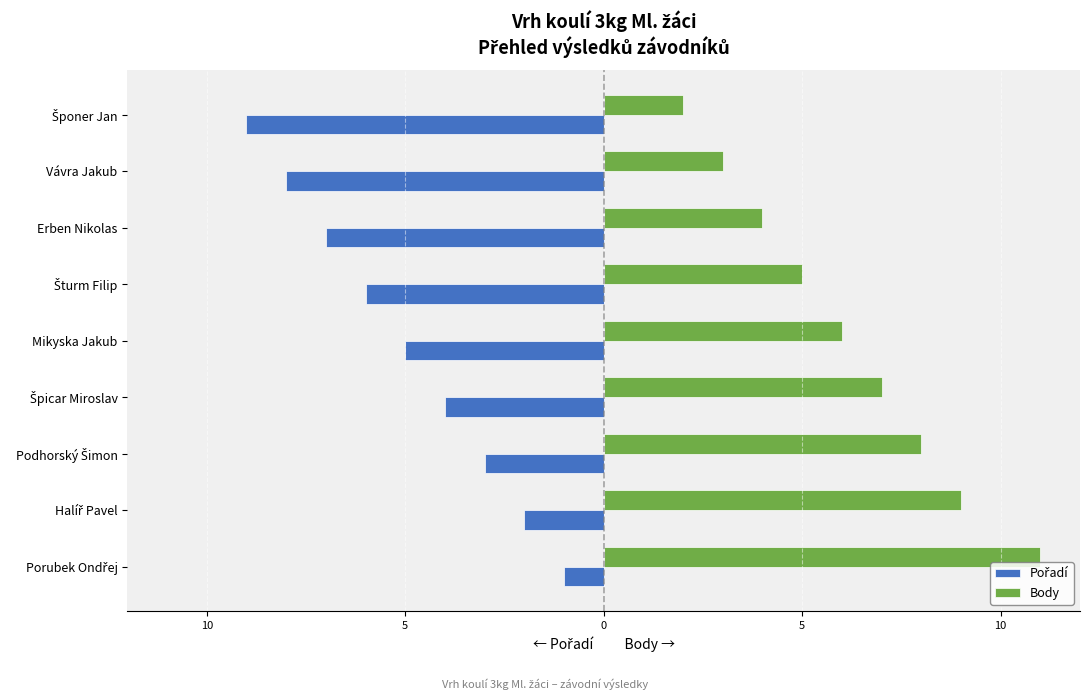

What is the maximum value for Body?

11